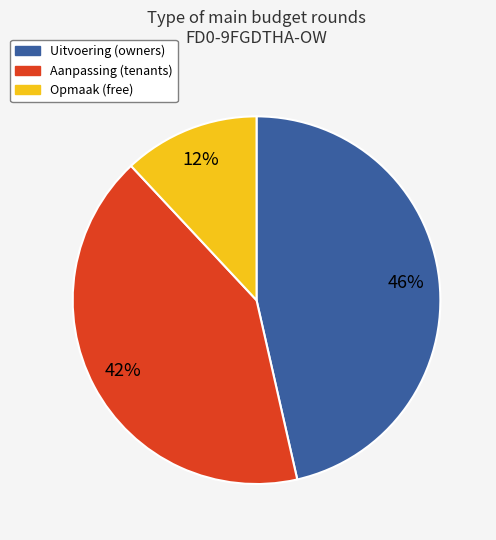

To the nearest percent, what percentage of the pie is Uitvoering (owners)?

46%